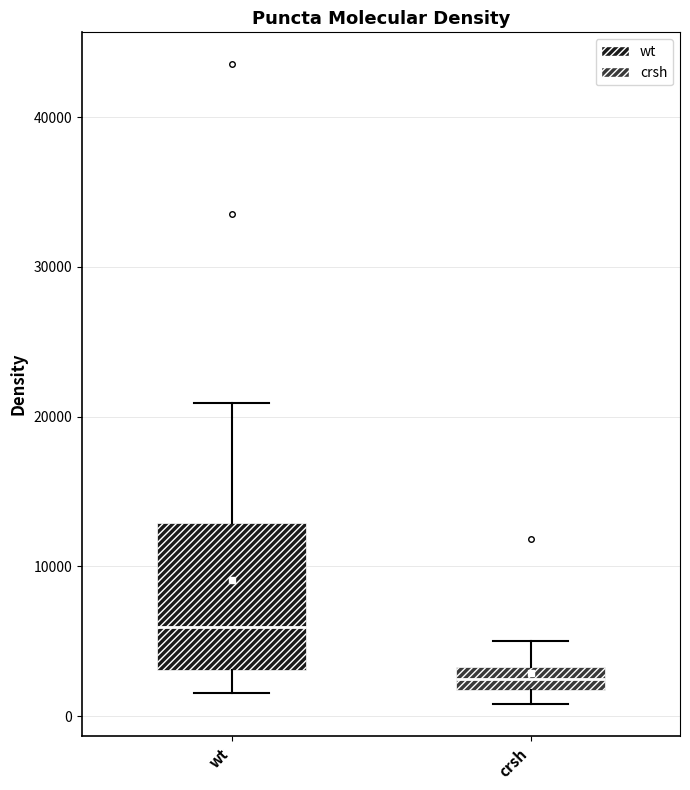

Reading left to right, transcribe this box plot: for each box, give where its median line is, the range the box spans, and where its two whiskers end, as read against the y-axis. The values are not printed on the chart, so give them approximately, as read against the axis.

wt: median 6000, box 3000 to 13000, whiskers 2000 to 21000
crsh: median 2000 (inside the box), box 2000 to 3000, whiskers 1000 to 5000